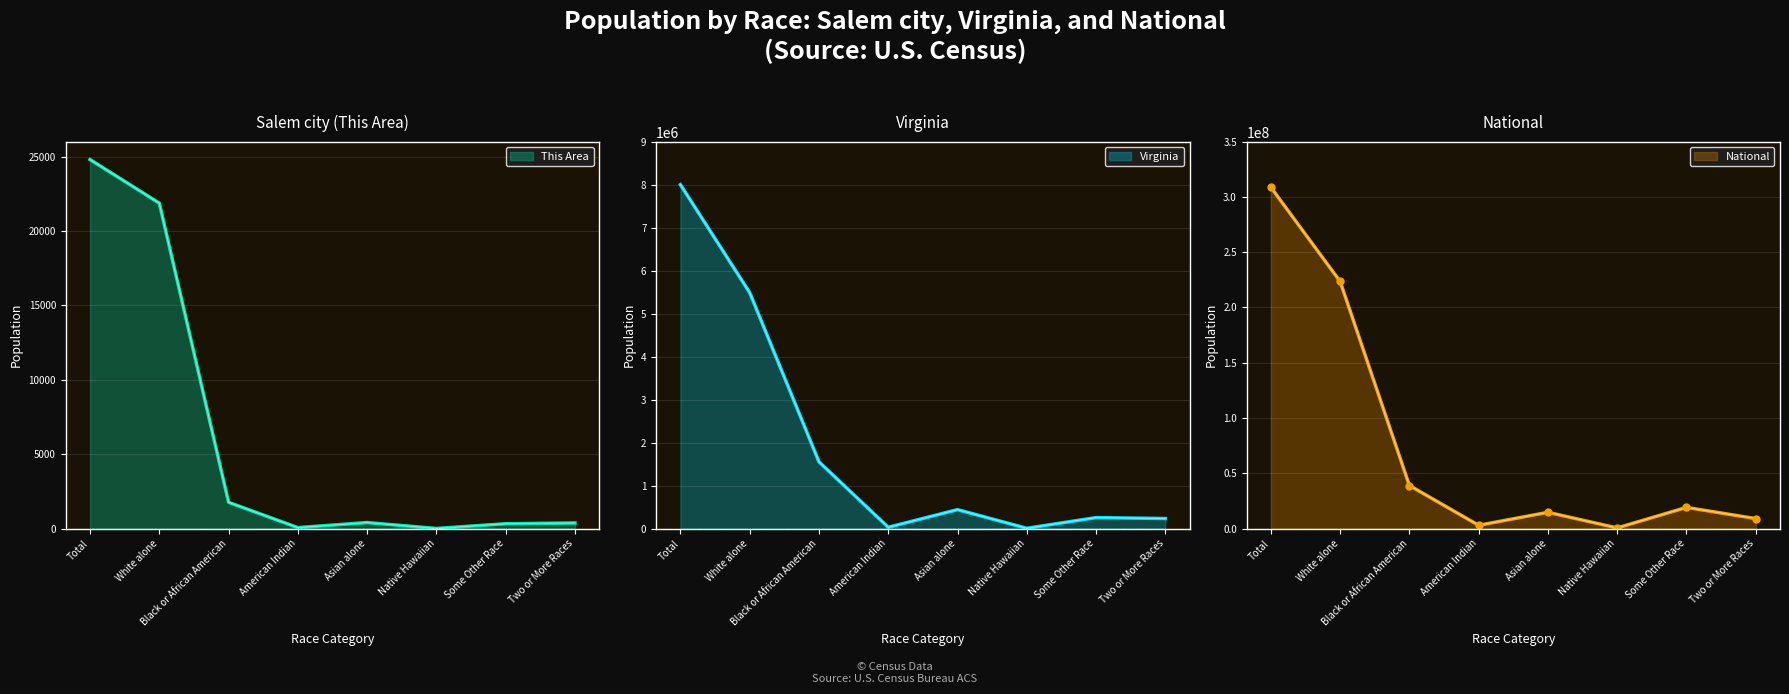

Reading left to right, extract all data points from this chart.

This Area: Total=24802	White alone=21872	Black or African American=1763	American Indian=62	Asian alone=402	Native Hawaiian=6	Some Other Race=323	Two or More Races=374
Salem city: Total=24802	White alone=21872	Black or African American=1763	American Indian=62	Asian alone=402	Native Hawaiian=6	Some Other Race=323	Two or More Races=374
Virginia: Total=8001024	White alone=5486852	Black or African American=1551399	American Indian=29225	Asian alone=439890	Native Hawaiian=5980	Some Other Race=254278	Two or More Races=233400
National: Total=308745538	White alone=223553265	Black or African American=38929319	American Indian=2932248	Asian alone=14674252	Native Hawaiian=540013	Some Other Race=19107368	Two or More Races=9009073